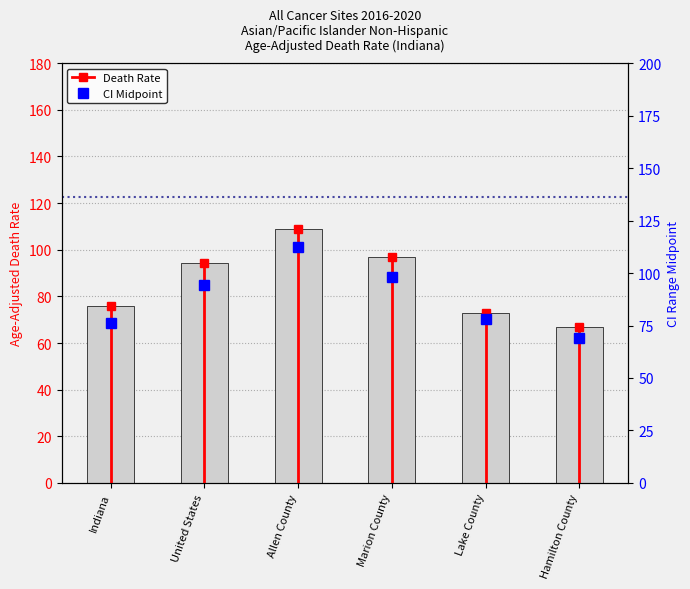

What is the label of the 4th bar from the left?

Marion County